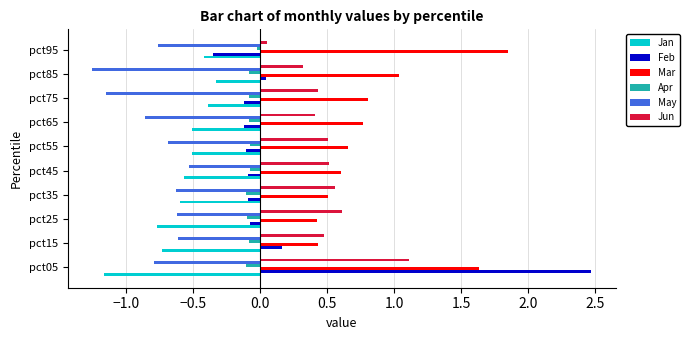

Is the value of Apr at pct15 greater than the value of Feb at pct85?

No